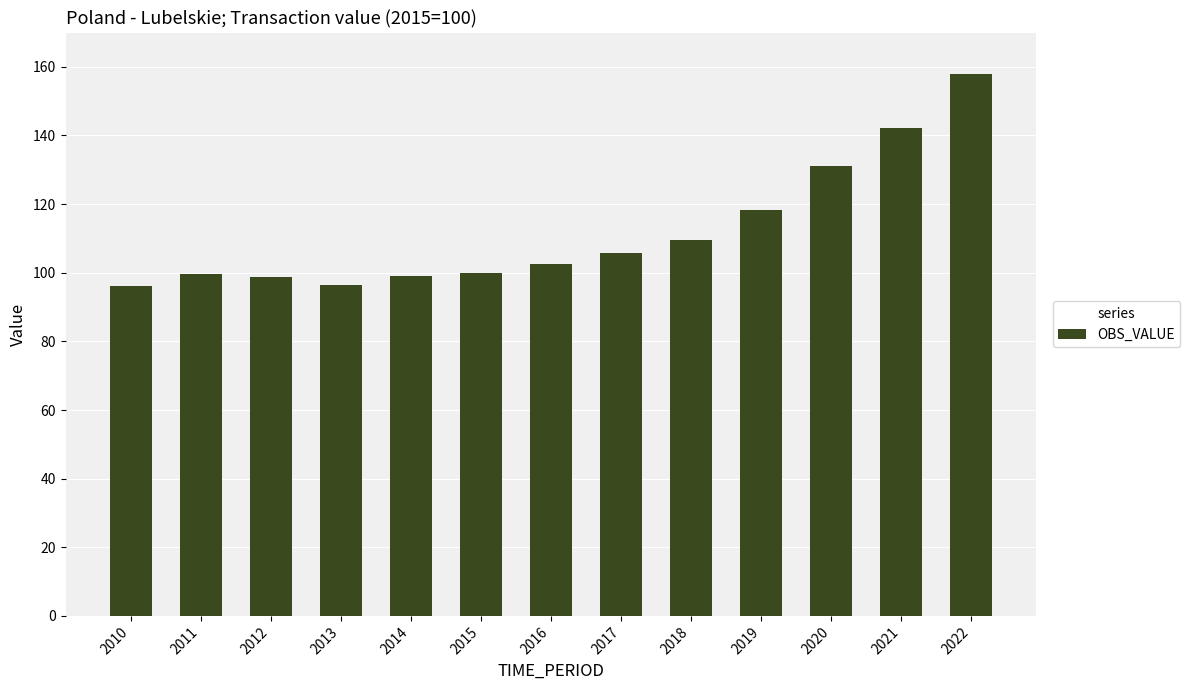

What is the sum of the values at 2011 and 2021?

241.9